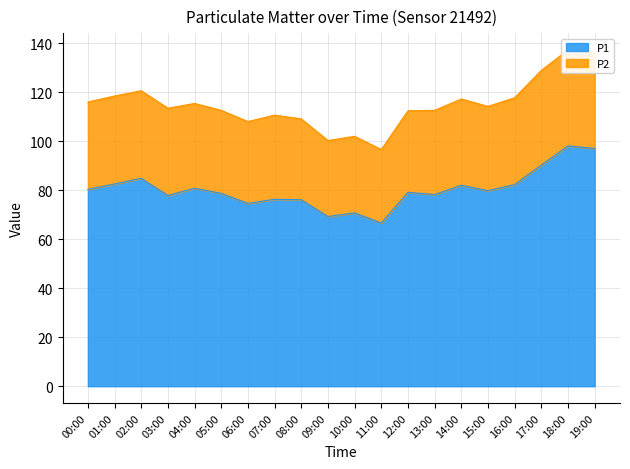

What is the minimum value shown in the chart?

66.6